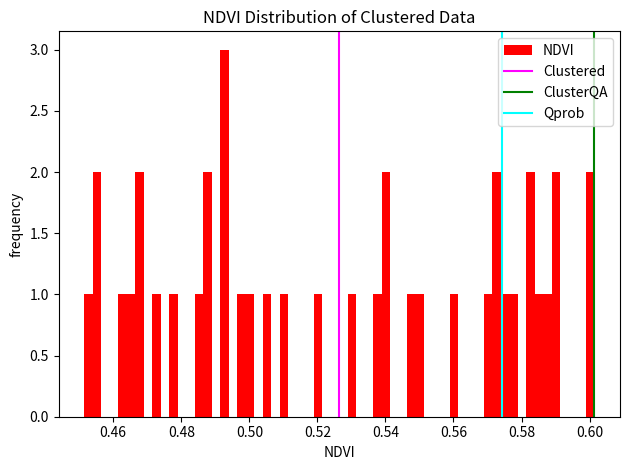

Read against the x-axis, roughly where is the centre of the tallest bar?

0.492